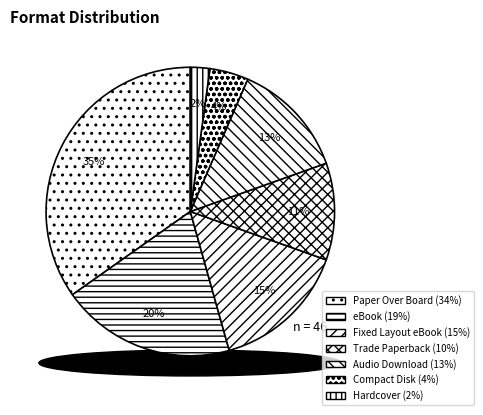

Does Audio Download account for over 50% of the chart?

No